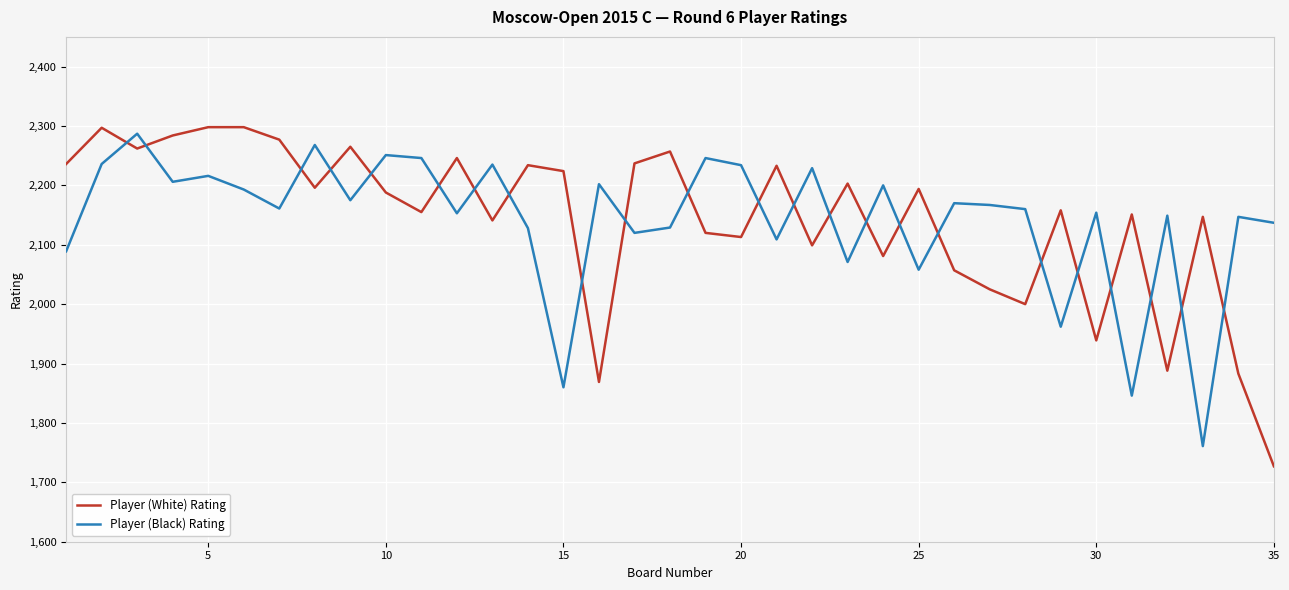

What is the minimum value for Player (White) Rating?

1727